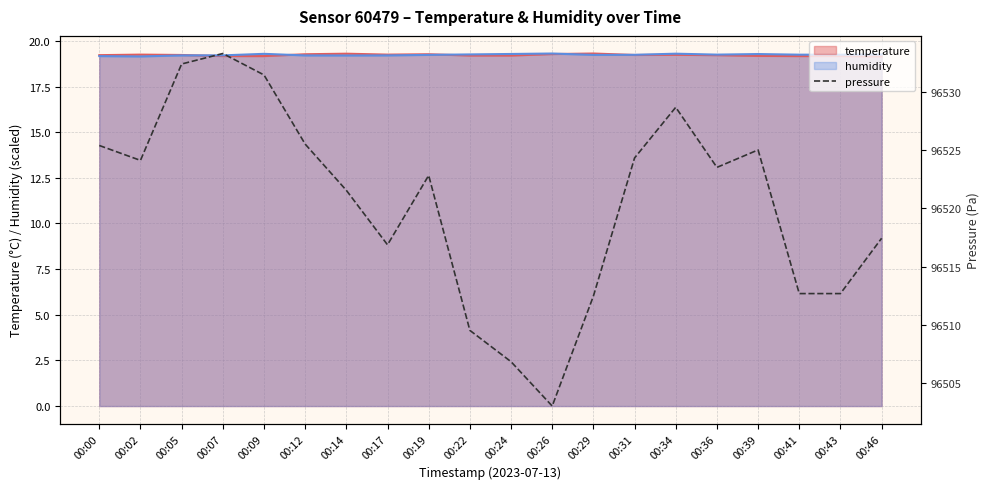

What is the difference between the values at 00:07 and 00:39?

8.3